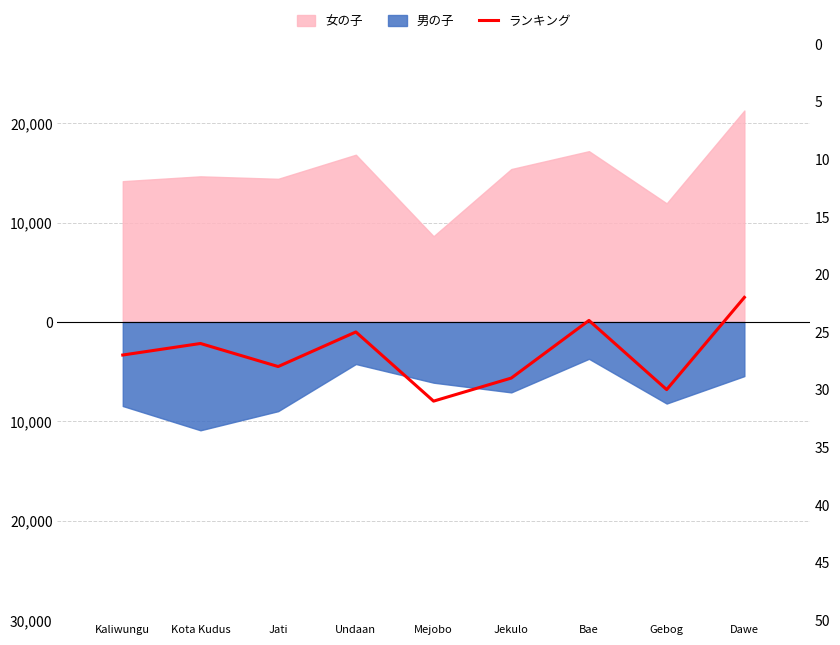

How many bars are there in total?

9